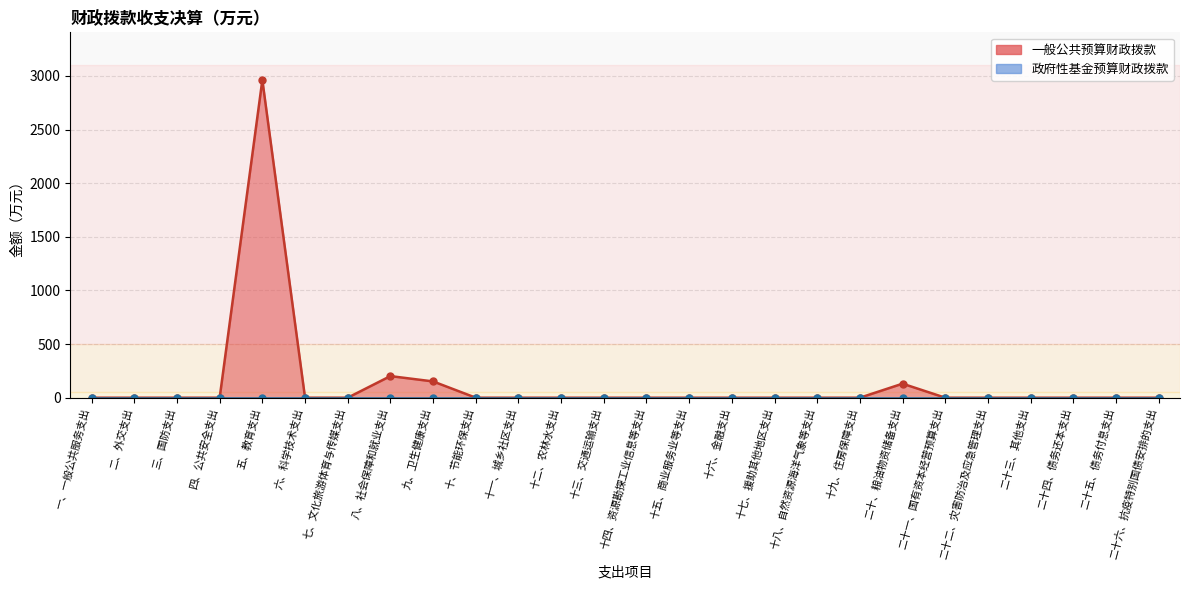

List the labels in order of value, largest first.

五、教育支出, 八、社会保障和就业支出, 九、卫生健康支出, 二十、粮油物资储备支出, 一、一般公共服务支出, 二、外交支出, 三、国防支出, 四、公共安全支出, 六、科学技术支出, 七、文化旅游体育与传媒支出, 十、节能环保支出, 十一、城乡社区支出, 十二、农林水支出, 十三、交通运输支出, 十四、资源勘探工业信息等支出, 十五、商业服务业等支出, 十六、金融支出, 十七、援助其他地区支出, 十八、自然资源海洋气象等支出, 十九、住房保障支出, 二十一、国有资本经营预算支出, 二十二、灾害防治及应急管理支出, 二十三、其他支出, 二十四、债务还本支出, 二十五、债务付息支出, 二十六、抗疫特别国债安排的支出